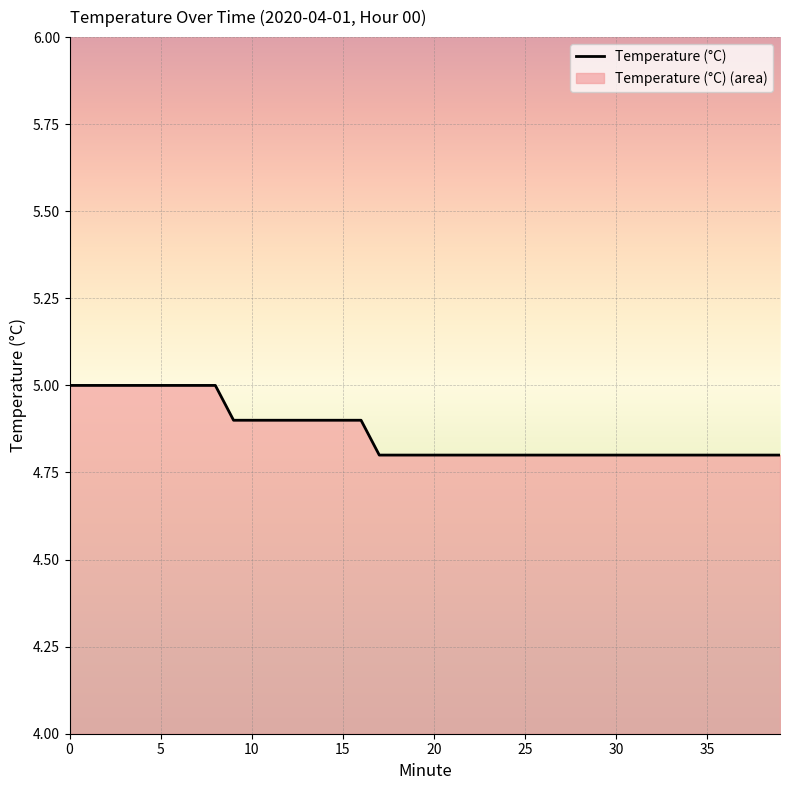

What is the label of the 15th point from the right?

25